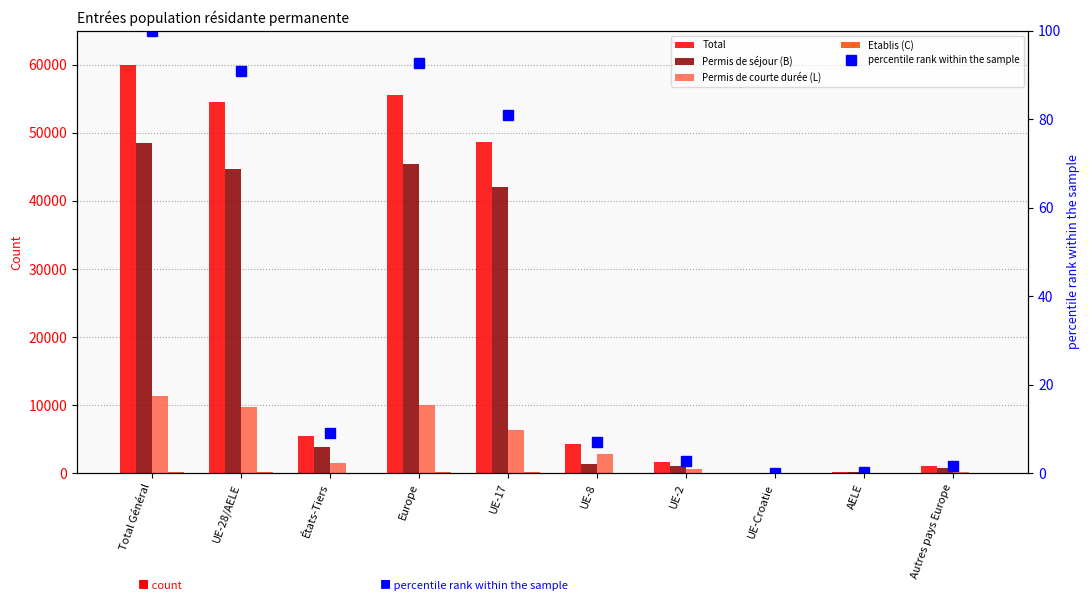

Which series has the largest range (max minus min)?

Total